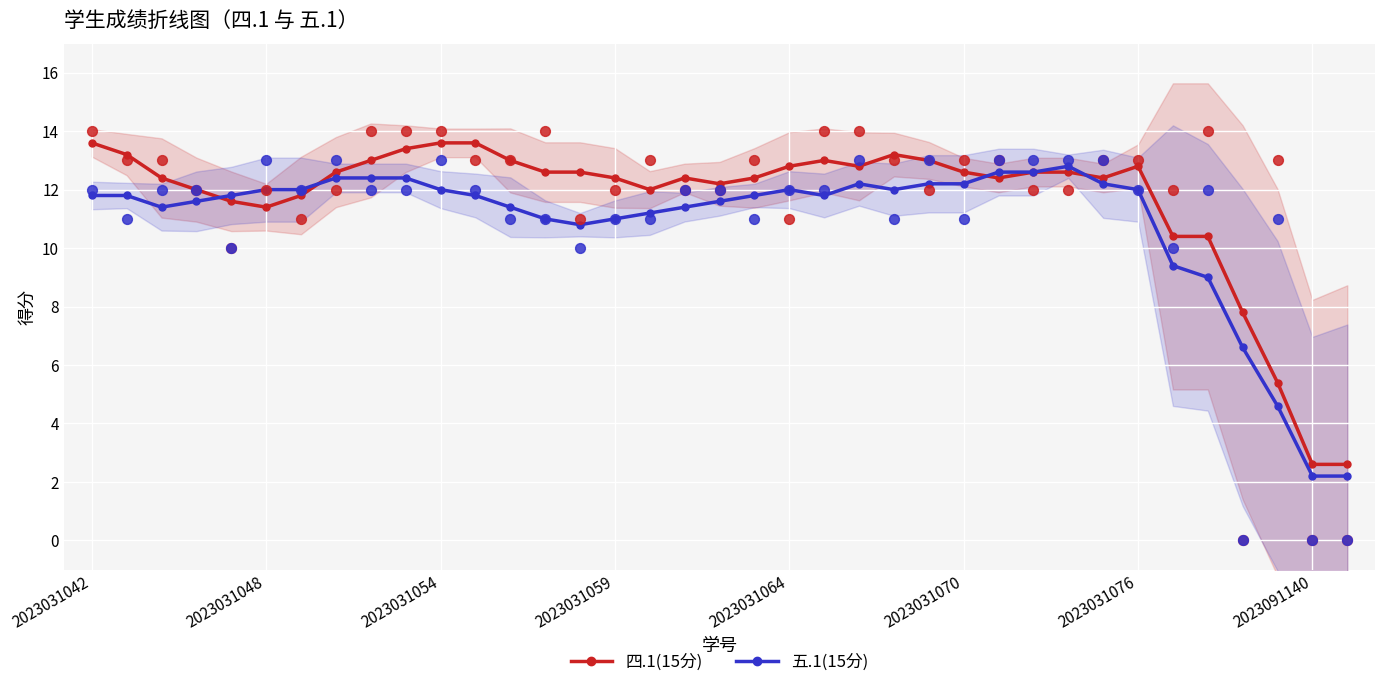

Which series contains the highest Y value?

四.1(15分)